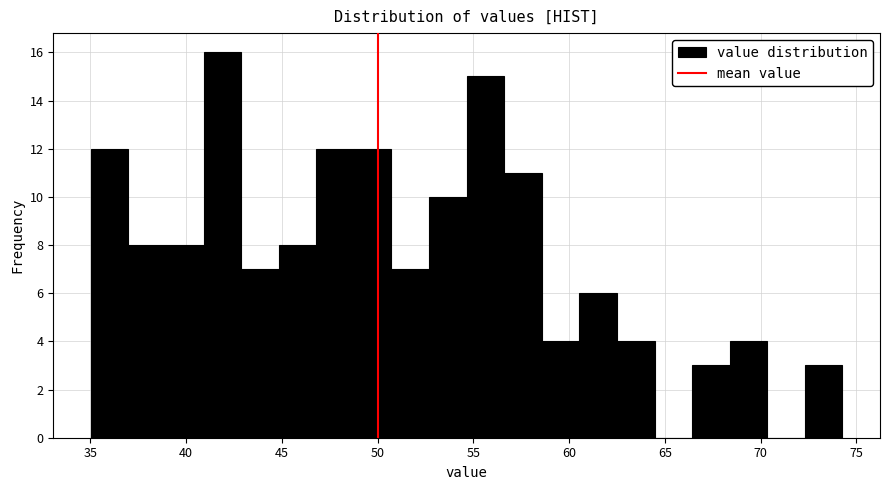

Around what value on the x-axis is the tallest bar? Give the approximate position of its centre, as read against the axis.

42.0